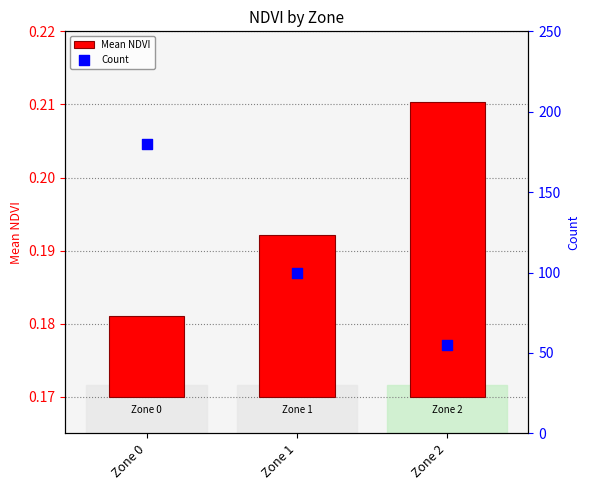

What is the total value across all series at Zone 0?

180.0